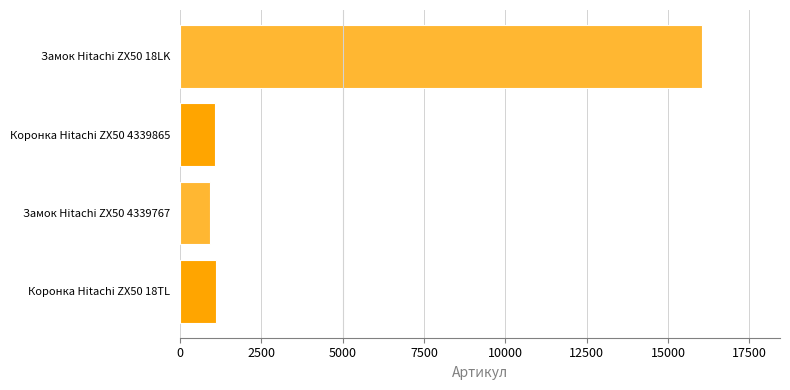

How many bars are there in total?

4